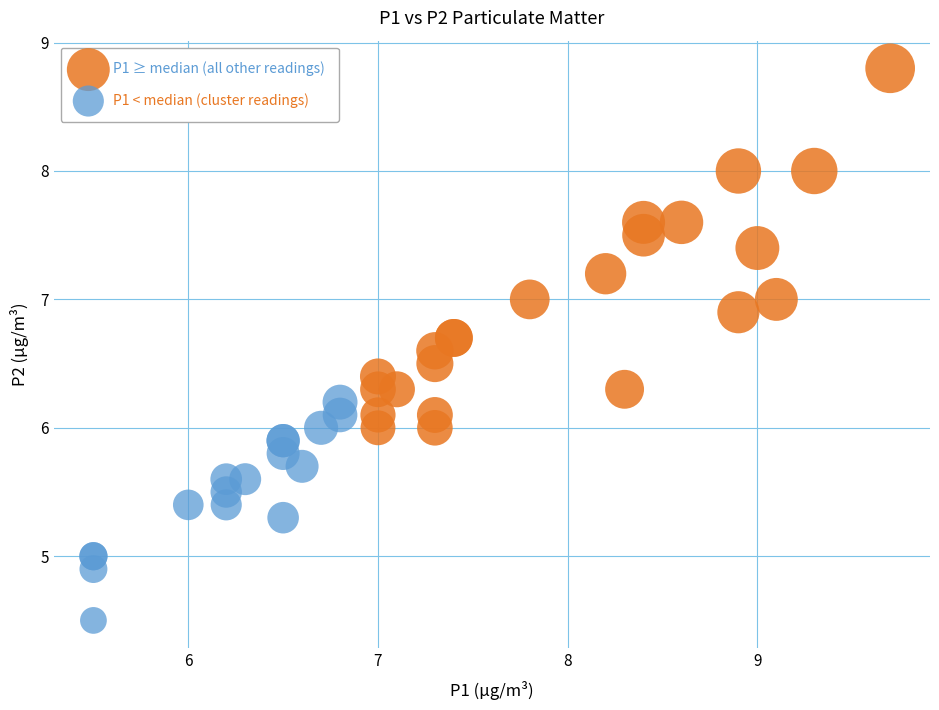

Which series reaches the minimum Y coordinate?

P1 < median (cluster readings)